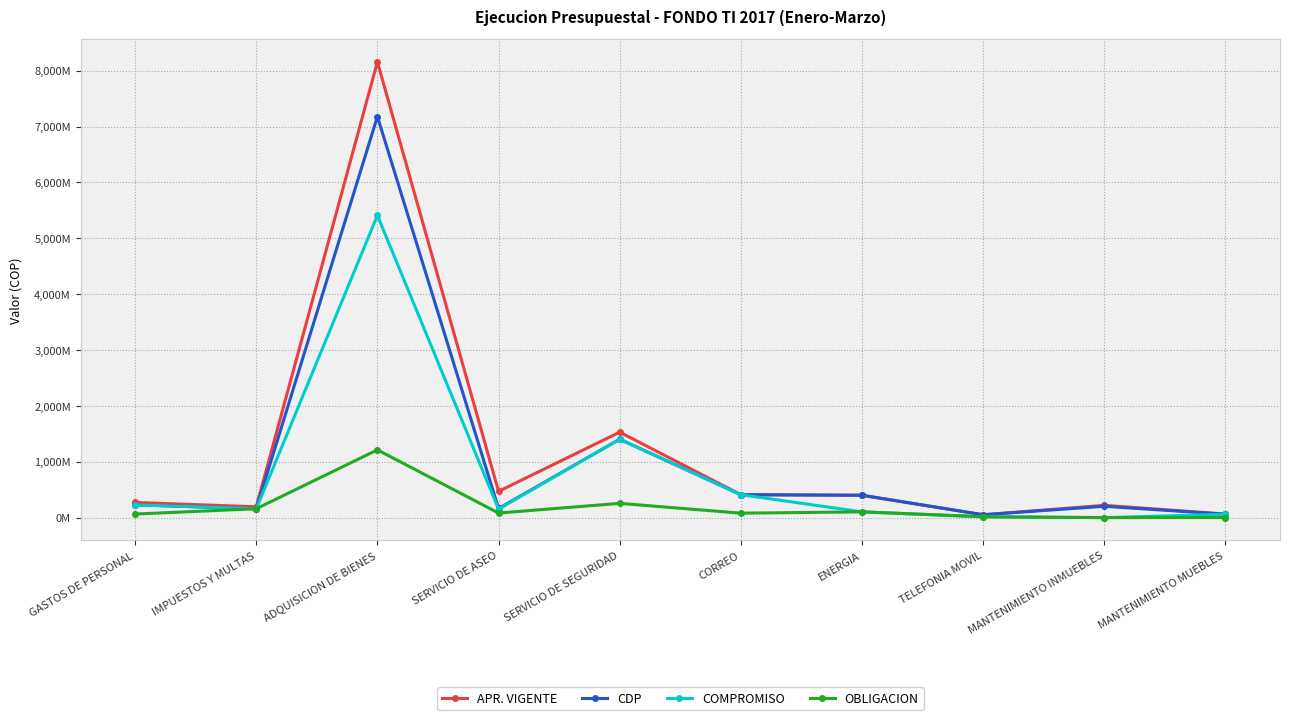

What is the difference between the highest and lowest values at ADQUISICION DE BIENES?

6945048912